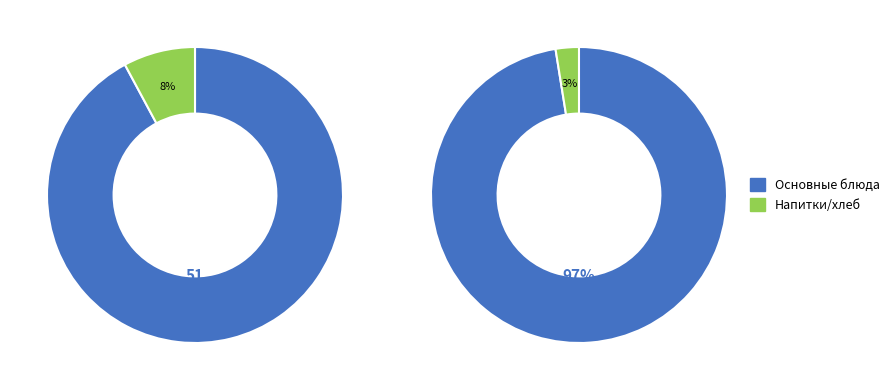

Is it true that бутерброд с сыром is 7% of the pie?

False